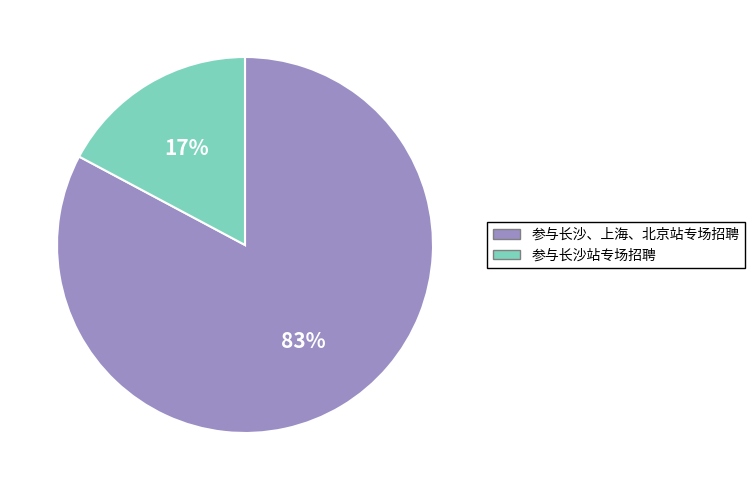

The 参与长沙站专场招聘 slice represents 11% of the pie. True or false?

False